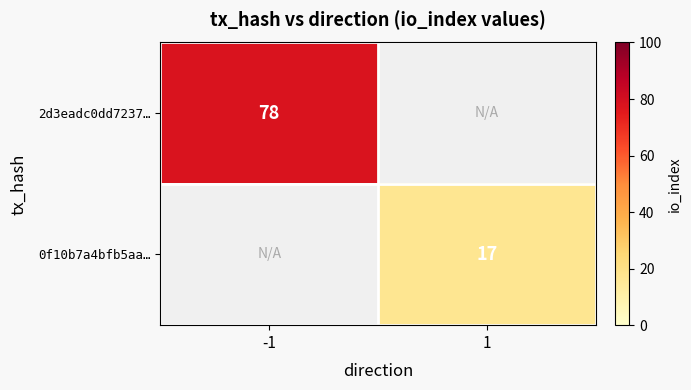

True or false: 0f10b7a4bfb5aa… has a value of 8 at 1.

False